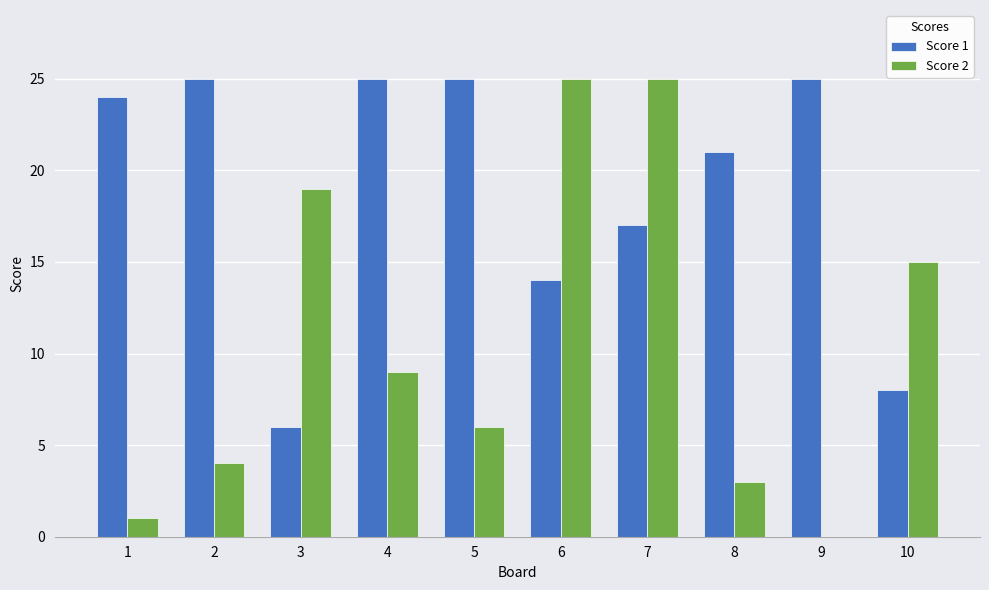

Reading right to left, what are all the values shown in this chart?

Score 1: 10=8	9=25	8=21	7=17	6=14	5=25	4=25	3=6	2=25	1=24
Score 2: 10=15	9=0	8=3	7=25	6=25	5=6	4=9	3=19	2=4	1=1